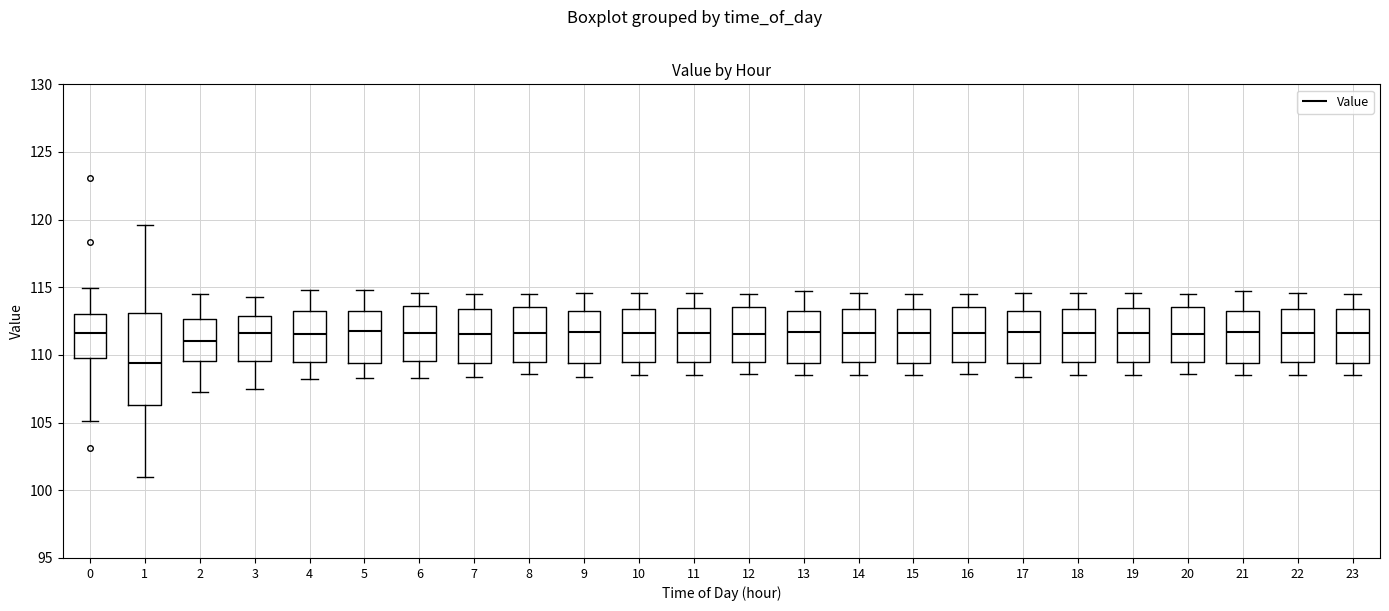

Reading left to right, read every box against the y-axis: the position of its median line, the range the box covers, and the ends of its whiskers. The values are not printed on the chart, so give them approximately, as read against the axis.

0: median 111.5, box 110.0 to 113.0, whiskers 105.0 to 115.0
1: median 109.5, box 106.5 to 113.0, whiskers 101.0 to 119.5
2: median 111.0, box 109.5 to 112.5, whiskers 107.5 to 114.5
3: median 111.5, box 109.5 to 113.0, whiskers 107.5 to 114.5
4: median 111.5, box 109.5 to 113.5, whiskers 108.0 to 115.0
5: median 112.0, box 109.5 to 113.0, whiskers 108.5 to 115.0
6: median 111.5, box 109.5 to 113.5, whiskers 108.5 to 114.5
7: median 111.5, box 109.5 to 113.5, whiskers 108.5 to 114.5
8: median 111.5, box 109.5 to 113.5, whiskers 108.5 to 114.5
9: median 111.5, box 109.5 to 113.0, whiskers 108.5 to 114.5
10: median 111.5, box 109.5 to 113.5, whiskers 108.5 to 114.5
11: median 111.5, box 109.5 to 113.5, whiskers 108.5 to 114.5
12: median 111.5, box 109.5 to 113.5, whiskers 108.5 to 114.5
13: median 111.5, box 109.5 to 113.0, whiskers 108.5 to 114.5
14: median 111.5, box 109.5 to 113.5, whiskers 108.5 to 114.5
15: median 111.5, box 109.5 to 113.5, whiskers 108.5 to 114.5
16: median 111.5, box 109.5 to 113.5, whiskers 108.5 to 114.5
17: median 111.5, box 109.5 to 113.0, whiskers 108.5 to 114.5
18: median 111.5, box 109.5 to 113.5, whiskers 108.5 to 114.5
19: median 111.5, box 109.5 to 113.5, whiskers 108.5 to 114.5
20: median 111.5, box 109.5 to 113.5, whiskers 108.5 to 114.5
21: median 111.5, box 109.5 to 113.0, whiskers 108.5 to 114.5
22: median 111.5, box 109.5 to 113.5, whiskers 108.5 to 114.5
23: median 111.5, box 109.5 to 113.5, whiskers 108.5 to 114.5